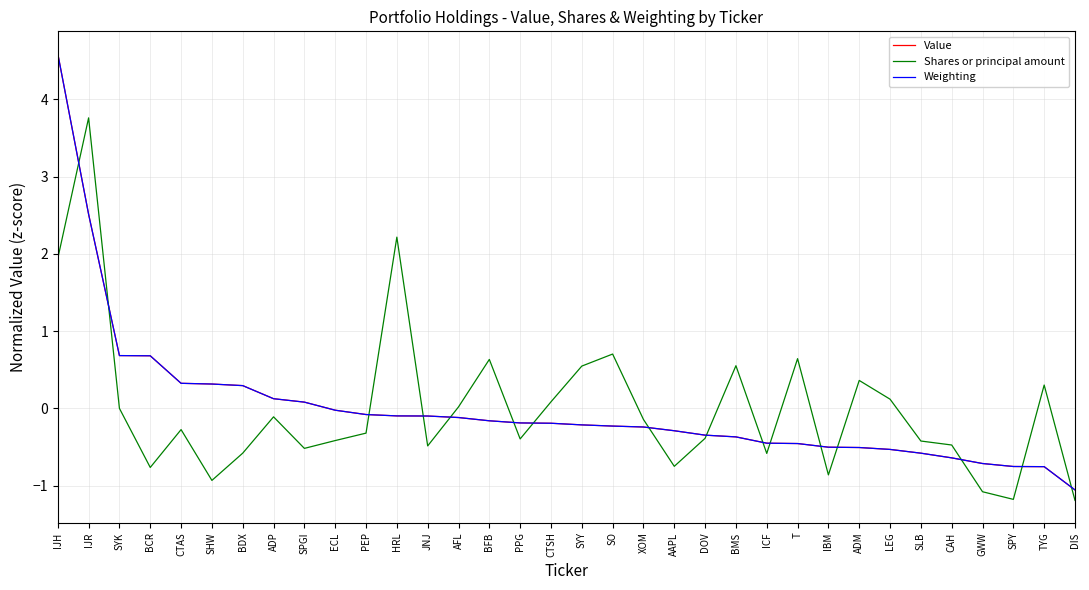

Between ADM and DIS, which series saw the biggest shift?

Shares or principal amount